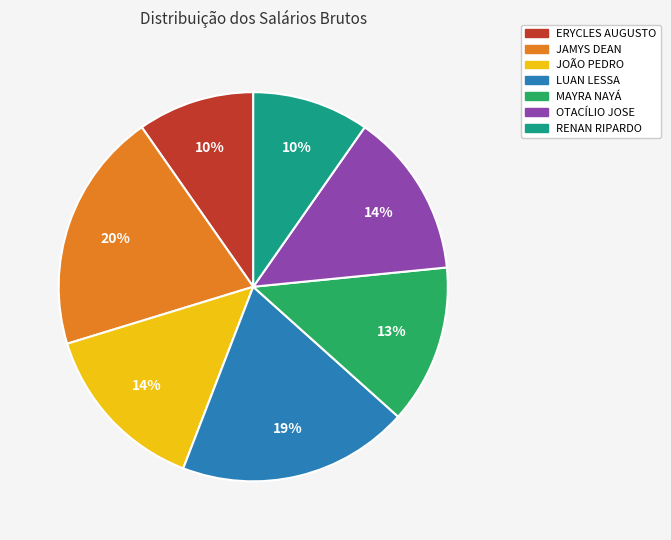

Is there any slice that represents more than half of the pie?

No